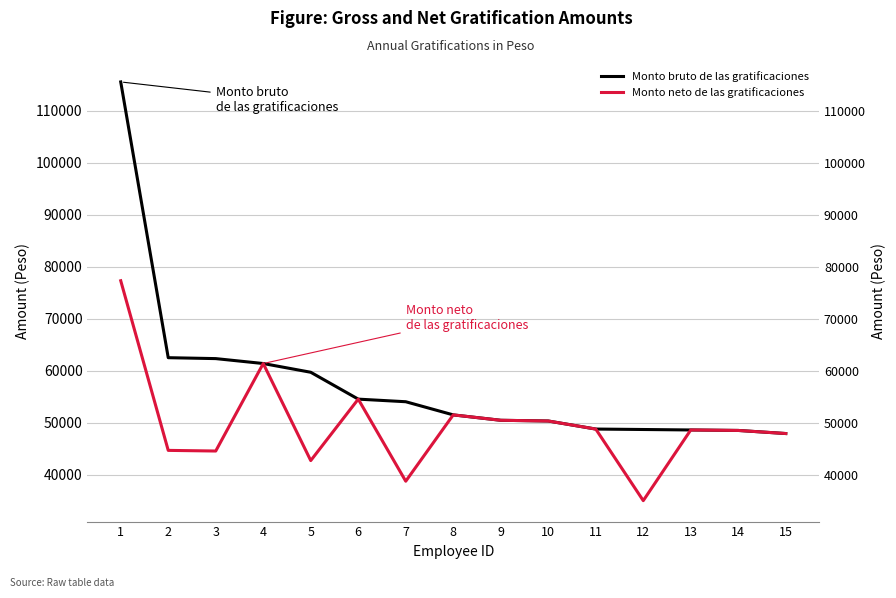

What is the maximum value for Monto neto de las gratificaciones?

77310.9